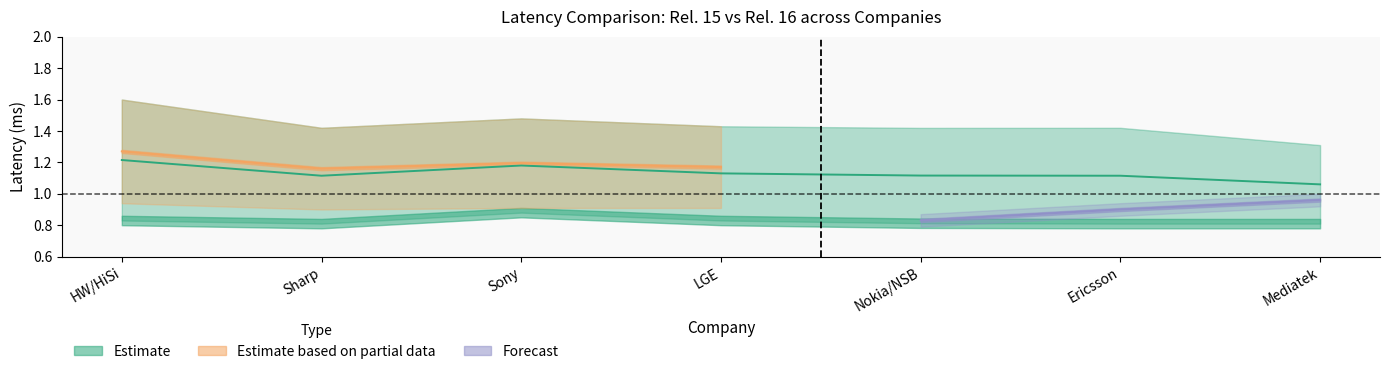

List the labels in order of latency_1tx value, largest first.

Sony, HW/HiSi, LGE, Nokia/NSB, Sharp, Ericsson, Mediatek